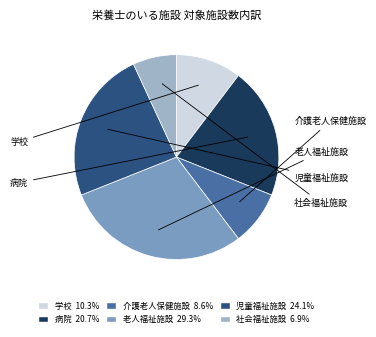

Which category has the smallest portion of the pie?

社会福祉施設